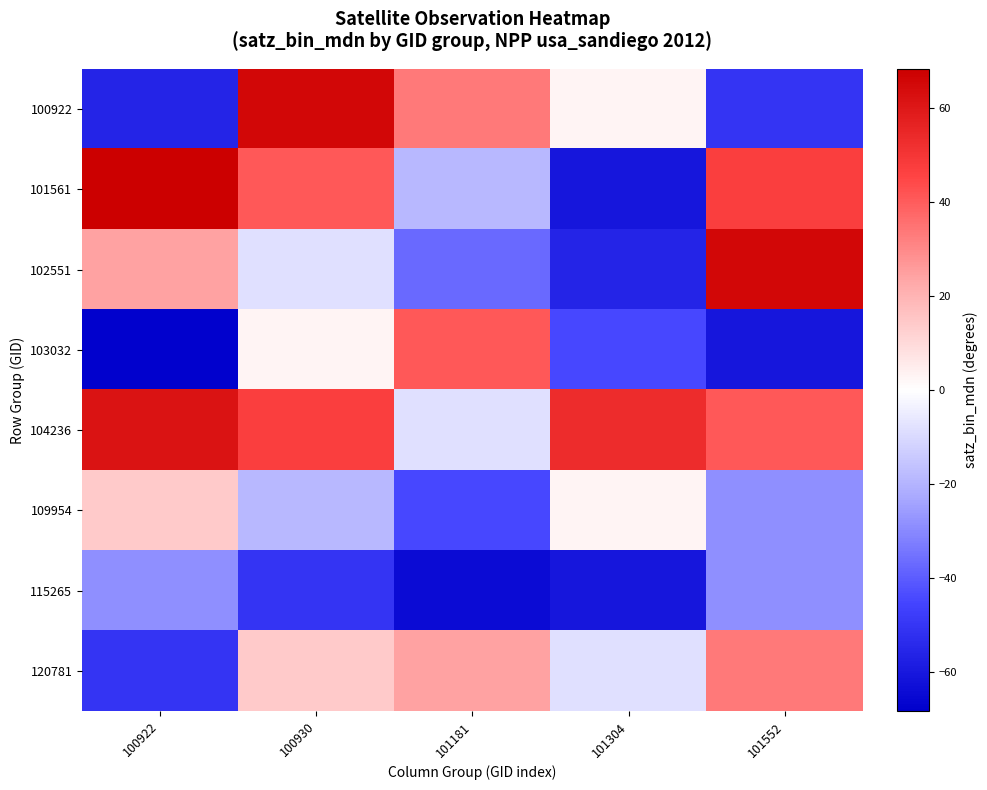

Reading left to right, extract all data points from this chart.

100922: 100922=-55.9	100930=65.2	101181=33.2	101304=3.1	101552=-50.6
101561: 100922=68.3	100930=40.9	101181=-18.8	101304=-60.4	101552=47.4
102551: 100922=24.3	100930=-8.1	101181=-37.1	101304=-55.9	101552=65.2
103032: 100922=-67.7	100930=3.1	101181=40.9	101304=-44.4	101552=-60.4
104236: 100922=61.7	100930=47.4	101181=-8.1	101304=53.0	101552=40.9
109954: 100922=14.1	100930=-18.8	101181=-44.4	101304=3.1	101552=-28.6
115265: 100922=-28.6	100930=-50.6	101181=-64.3	101304=-60.4	101552=-28.6
120781: 100922=-50.6	100930=14.1	101181=24.3	101304=-8.1	101552=33.2